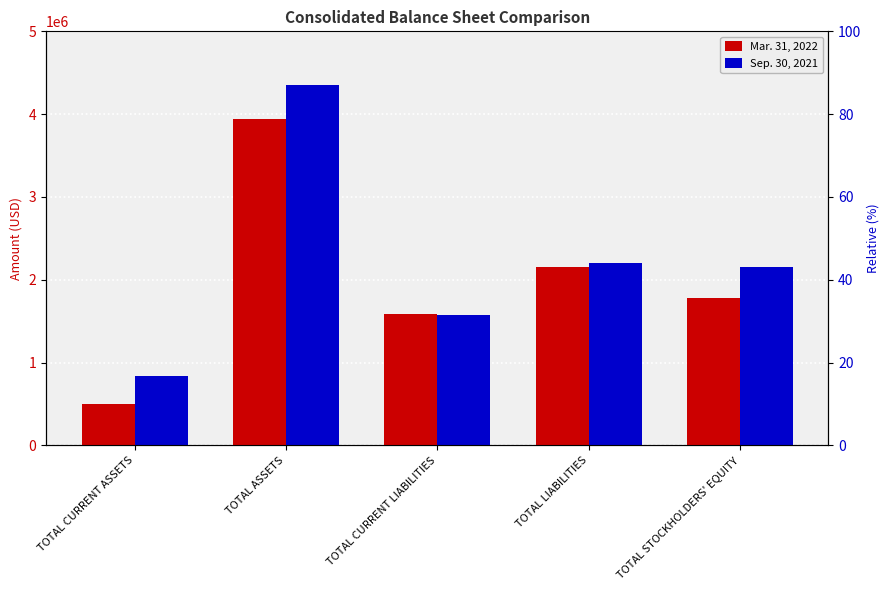

Reading right to left, transcribe all the data shown in this chart.

Mar. 31, 2022: TOTAL STOCKHOLDERS' EQUITY=1781771	TOTAL LIABILITIES=2159623	TOTAL CURRENT LIABILITIES=1592344	TOTAL ASSETS=3941394	TOTAL CURRENT ASSETS=499329
Sep. 30, 2021: TOTAL STOCKHOLDERS' EQUITY=2151693	TOTAL LIABILITIES=2197589	TOTAL CURRENT LIABILITIES=1571175	TOTAL ASSETS=4349282	TOTAL CURRENT ASSETS=842001